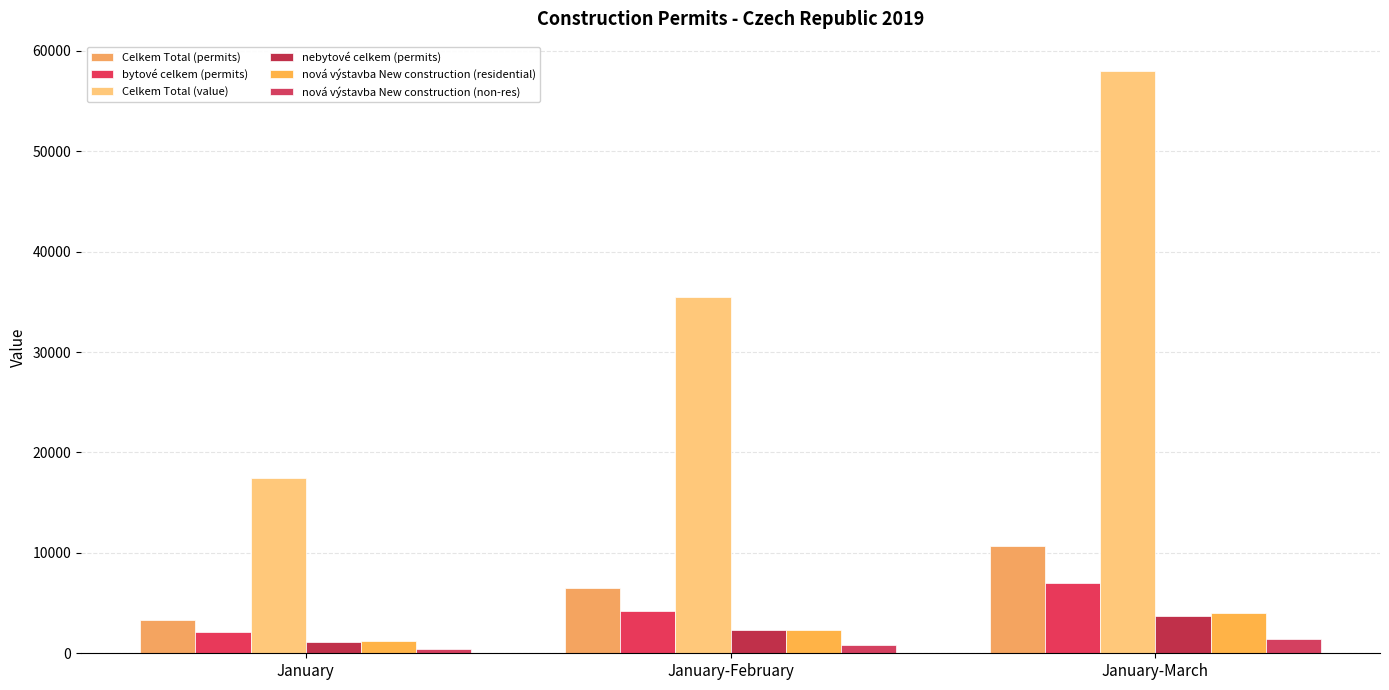

At which category is the sum across all series the highest?

January-March